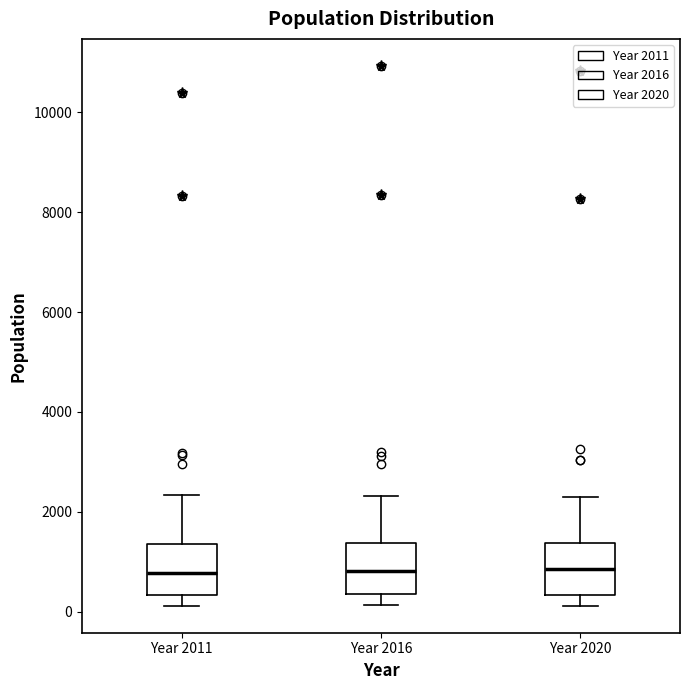

Where is the upper edge of the box for Year 2016 on the y-axis? The values are not printed on the chart, so give them approximately, as read against the axis.

1400